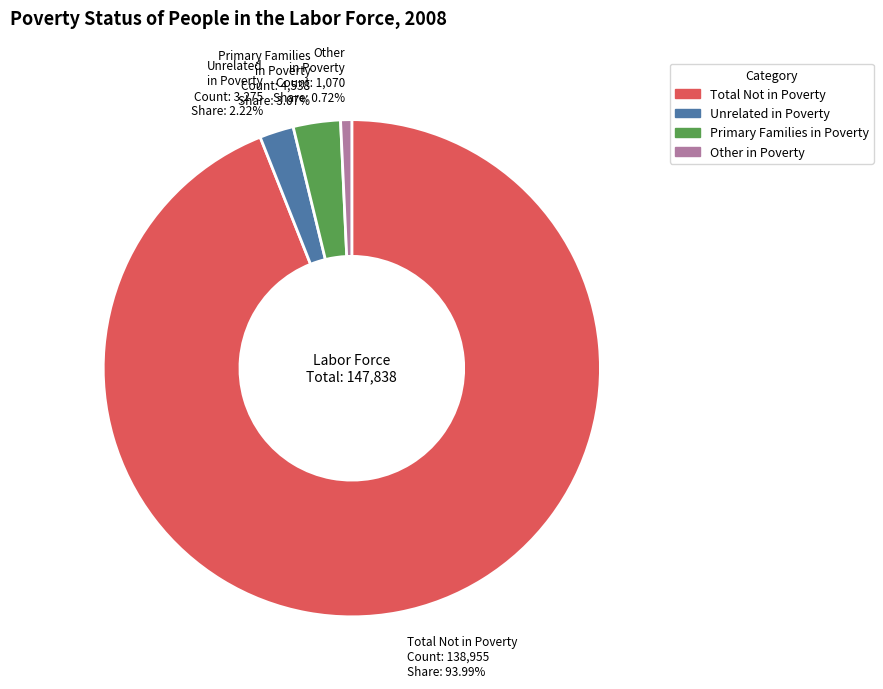

Is there any slice that represents more than half of the pie?

Yes